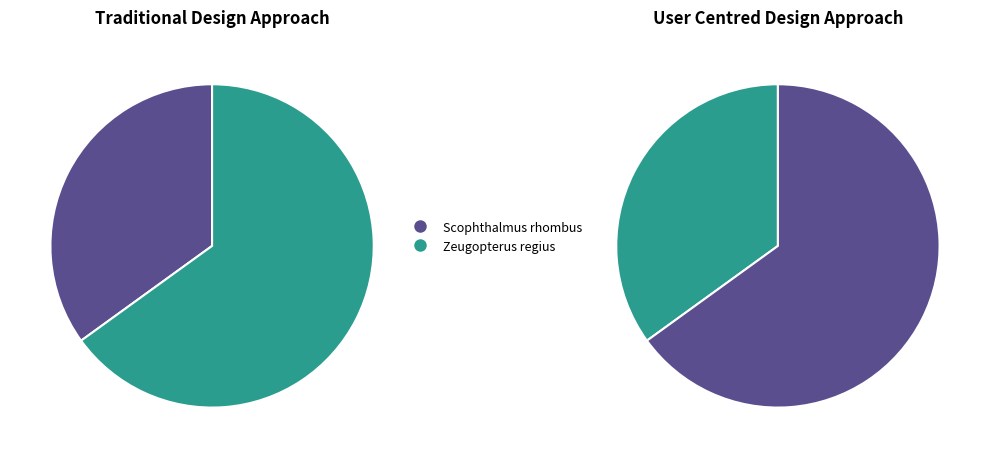

What is the largest slice in the pie chart?

Zeugopterus regius